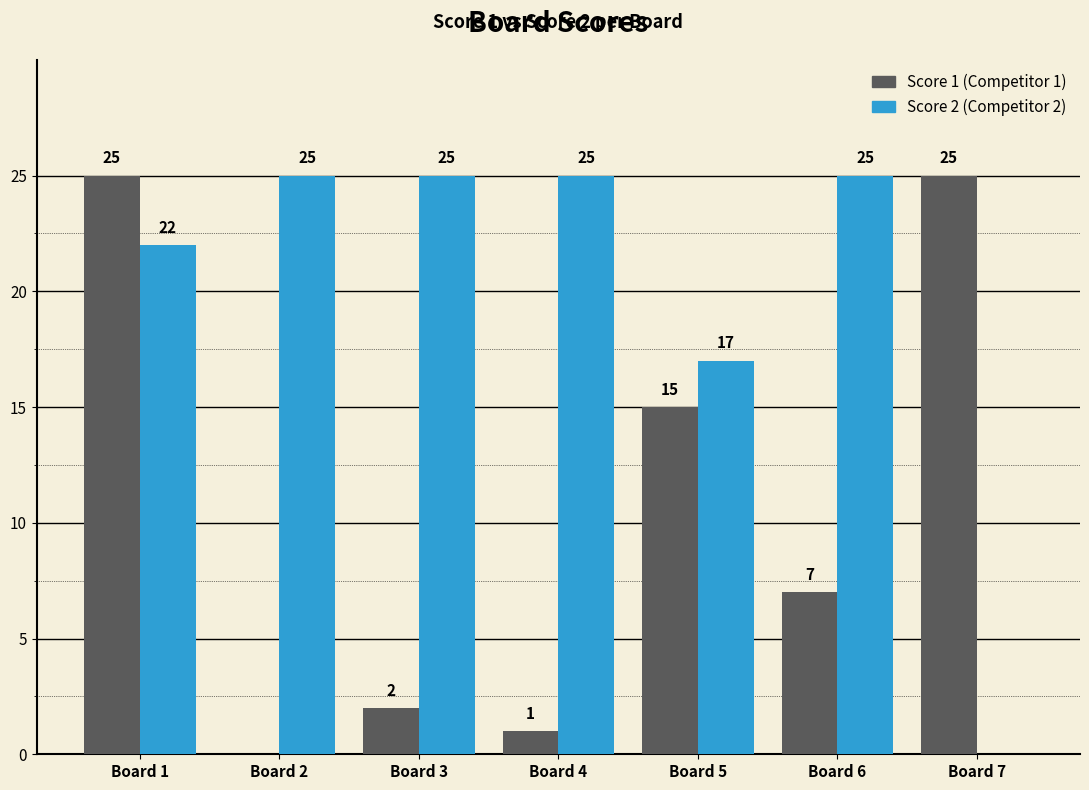

At which category is the sum across all series the highest?

Board 1